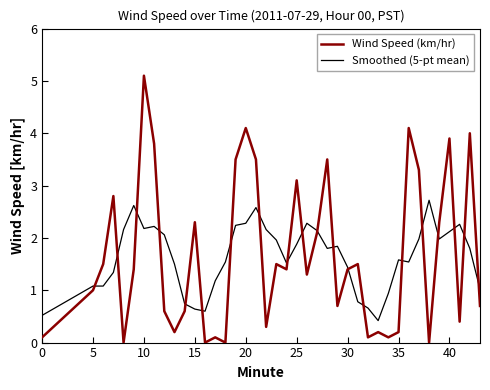

How many times do Wind Speed (km/hr) and Smoothed (5-pt mean) cross each other?

20